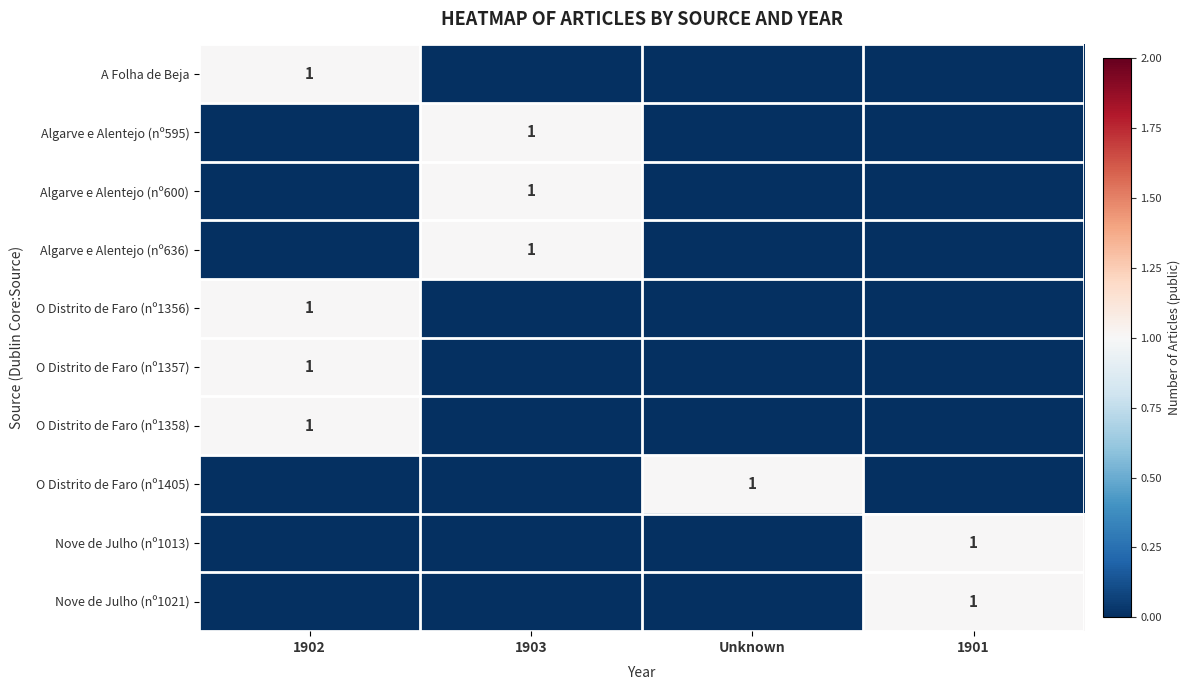

Is it true that Nove de Julho (nº1013) equals 2 at 1901?

False